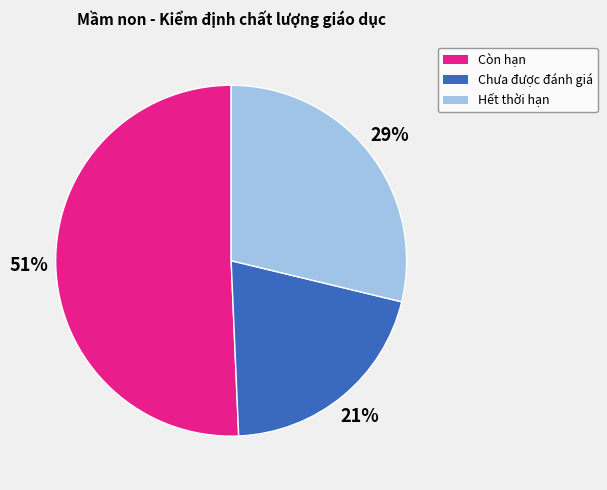

Is it true that Còn hạn is 51% of the pie?

True